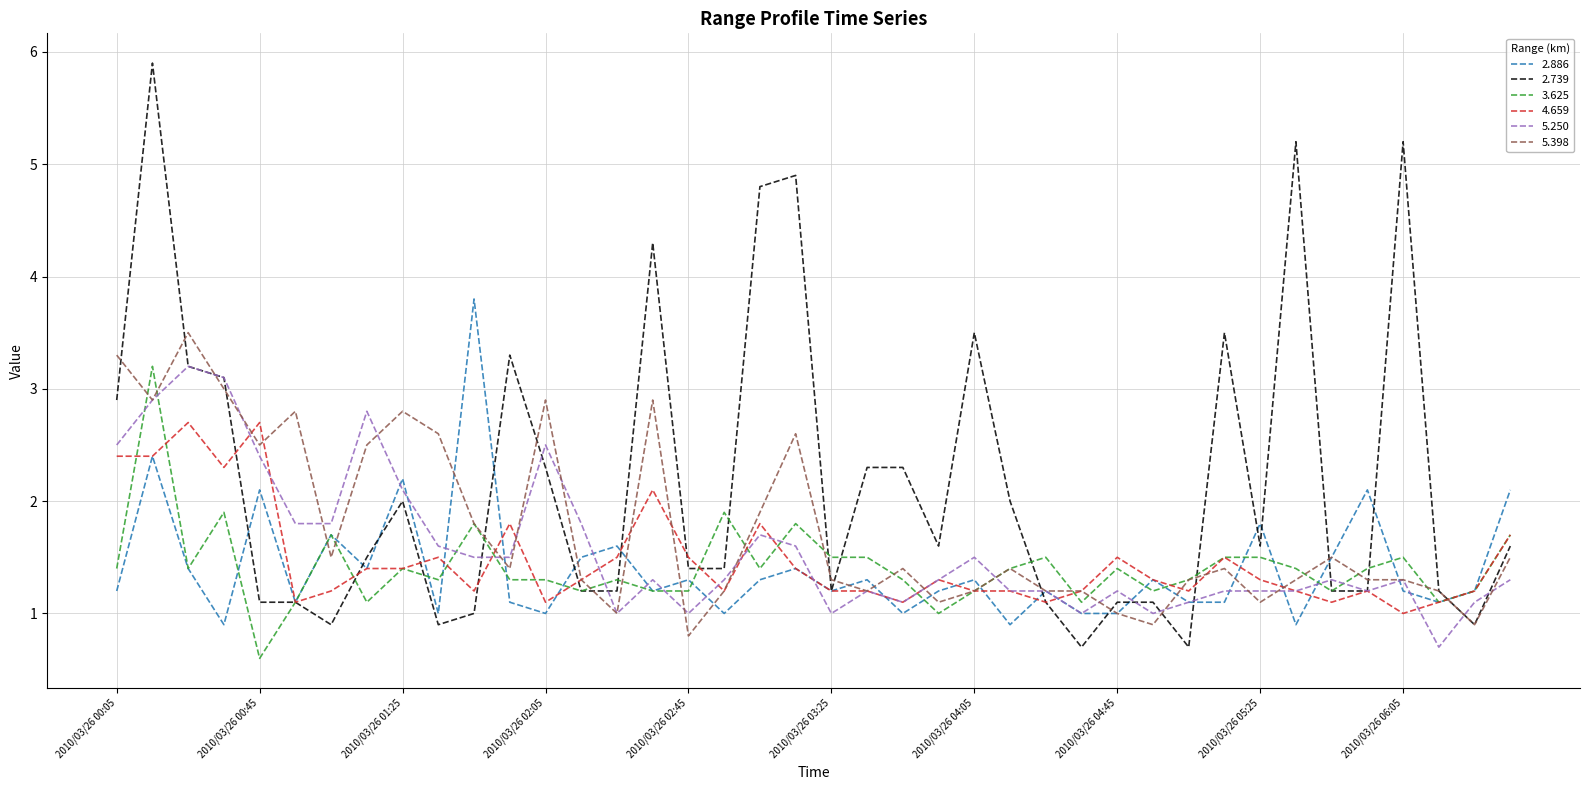

Which series has the widest spread of values?

2.739